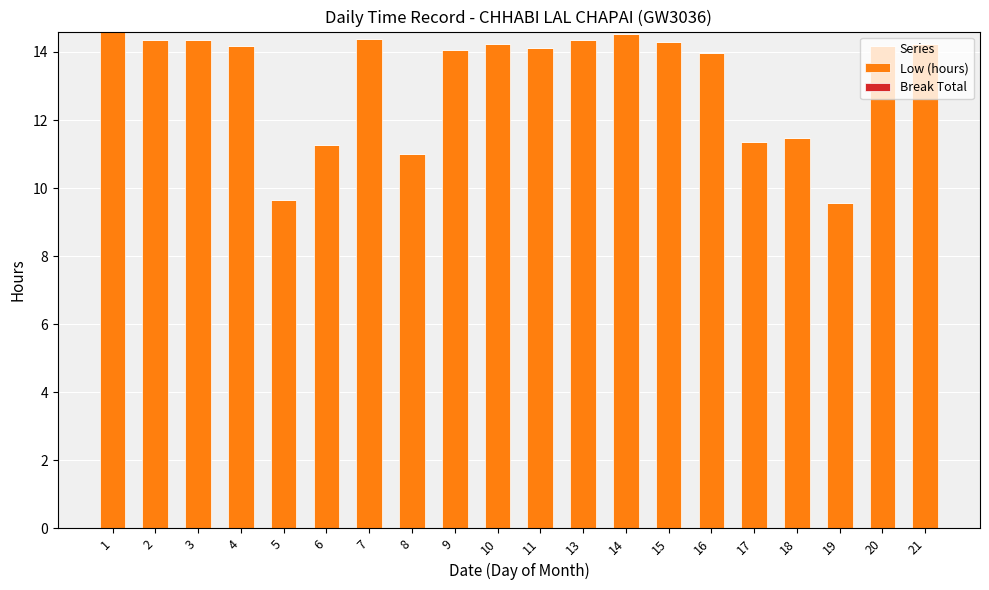

What is the minimum value shown in the chart?

9.6